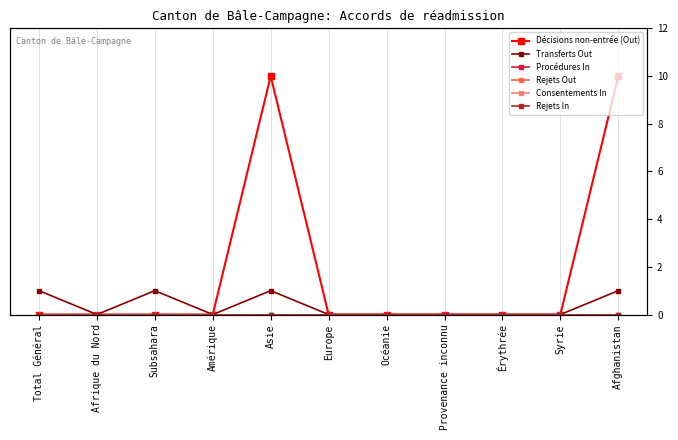

True or false: Rejets Out has more than 2 interior local peaks.

False